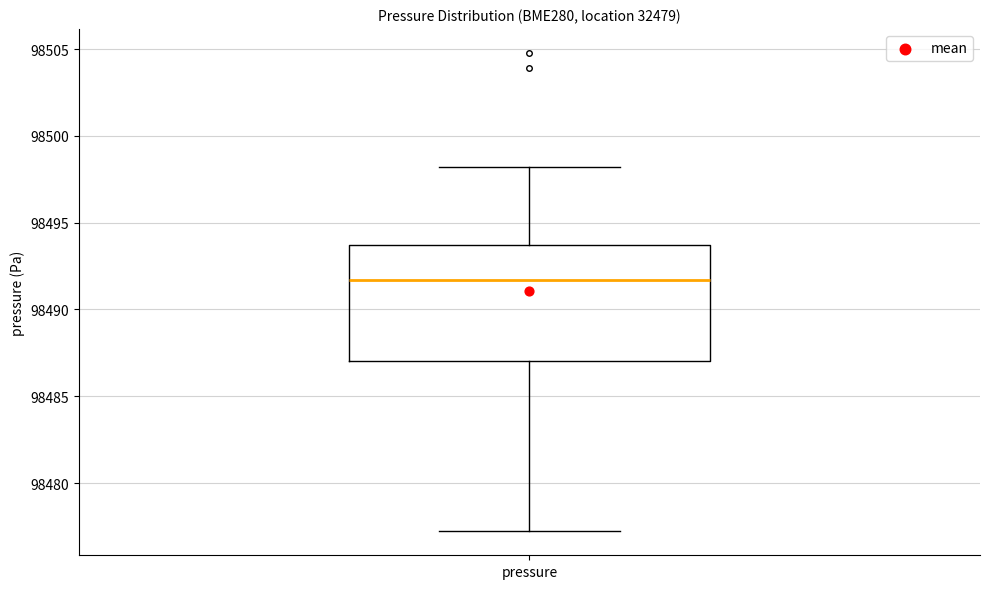

Read this box plot against the y-axis: the position of the median line, the range covered by the box, and the ends of both whiskers. The values are not printed on the chart, so give them approximately, as read against the axis.

median 98491.5, box 98487.0 to 98493.5, whiskers 98477.0 to 98498.0